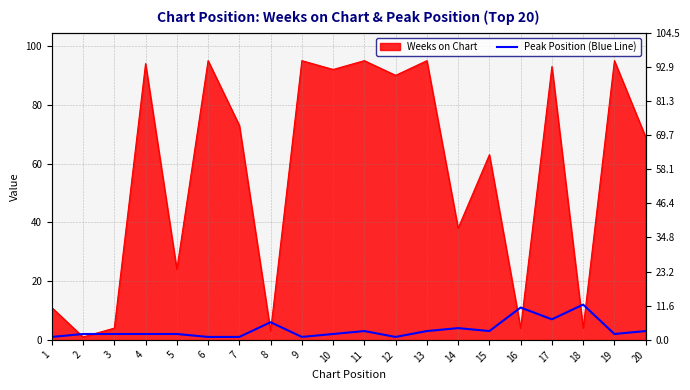

Reading left to right, extract all data points from this chart.

1=1	2=2	3=2	4=2	5=2	6=1	7=1	8=6	9=1	10=2	11=3	12=1	13=3	14=4	15=3	16=11	17=7	18=12	19=2	20=3